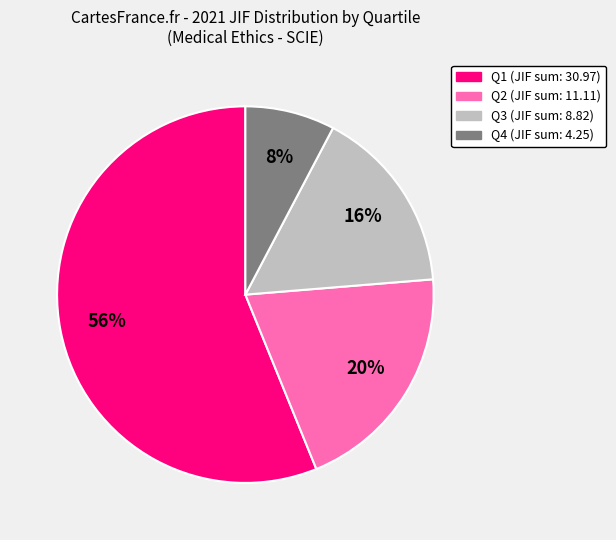

To the nearest percent, what is the average slice percentage?

25%